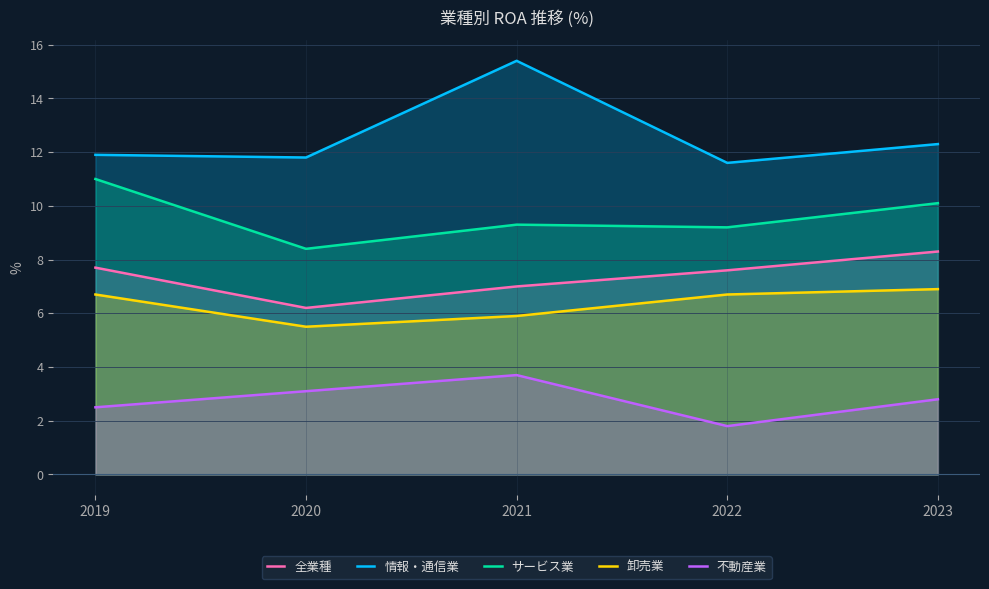

How many lines are shown in the chart?

5